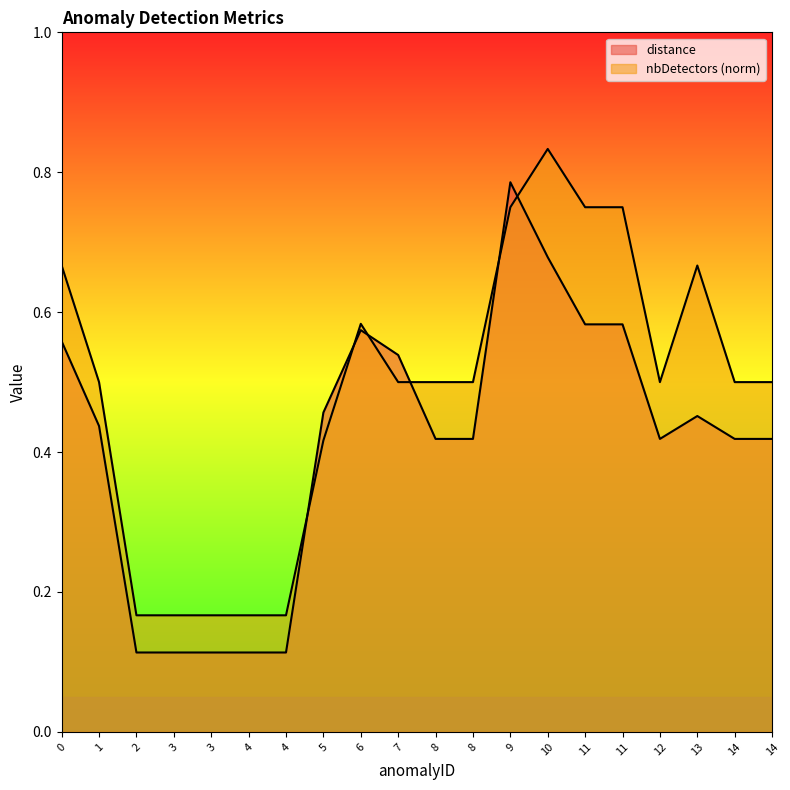

What is the difference between the nbDetectors values at 12 and 6?

0.1